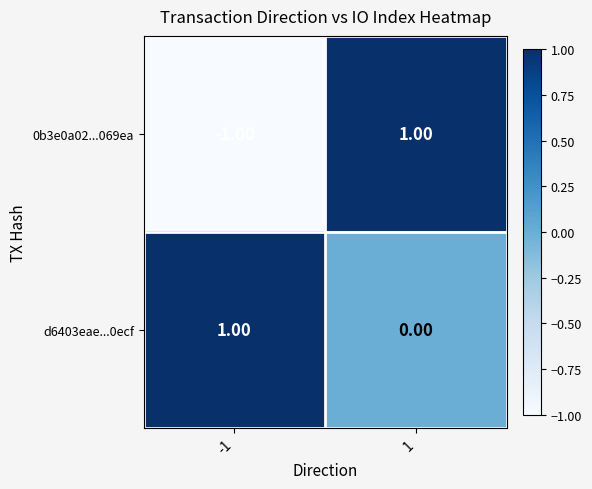

Which series has the largest total across all categories?

d6403eae...0ecf